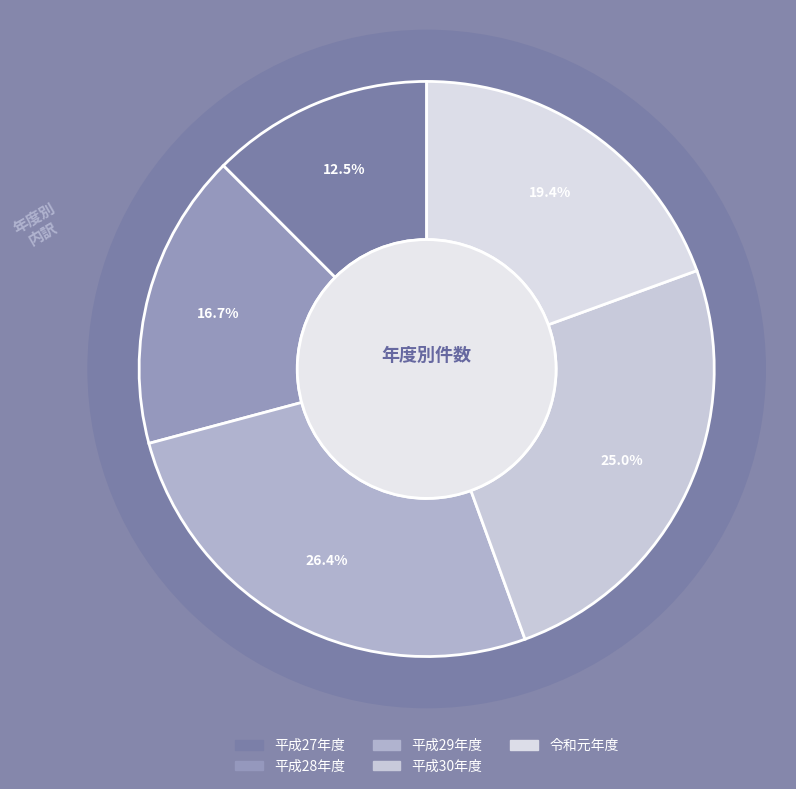

What is the smallest slice in the pie chart?

平成27年度